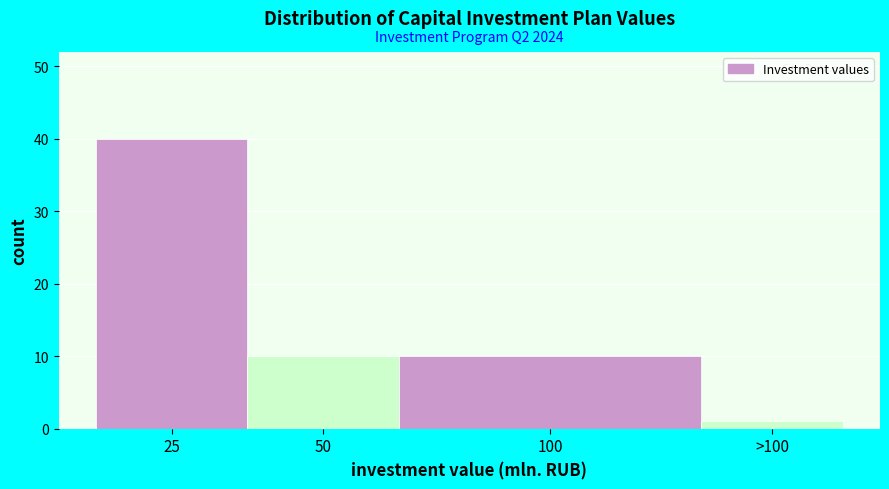

Reading left to right, list all the values displayed in this chart.

40	10	10	1